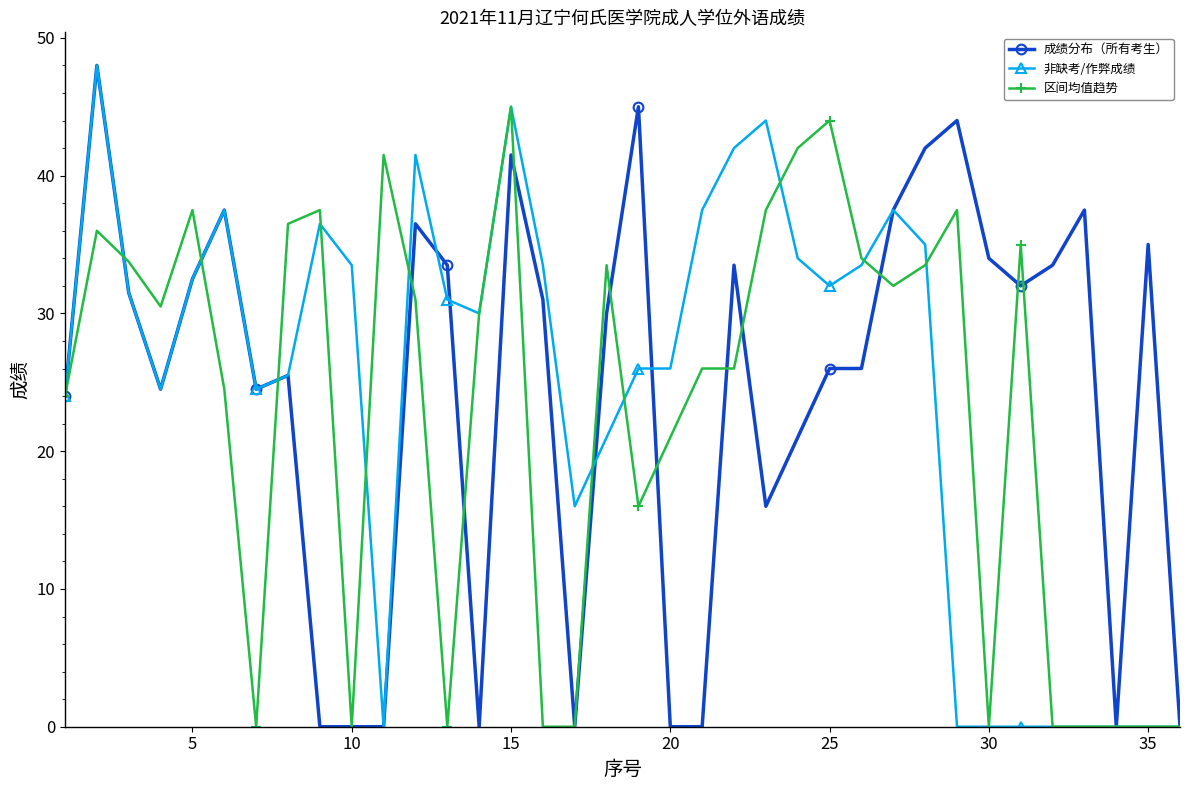

True or false: 成绩分布（所有考生） has more than 2 points higher than both neighbors.

True